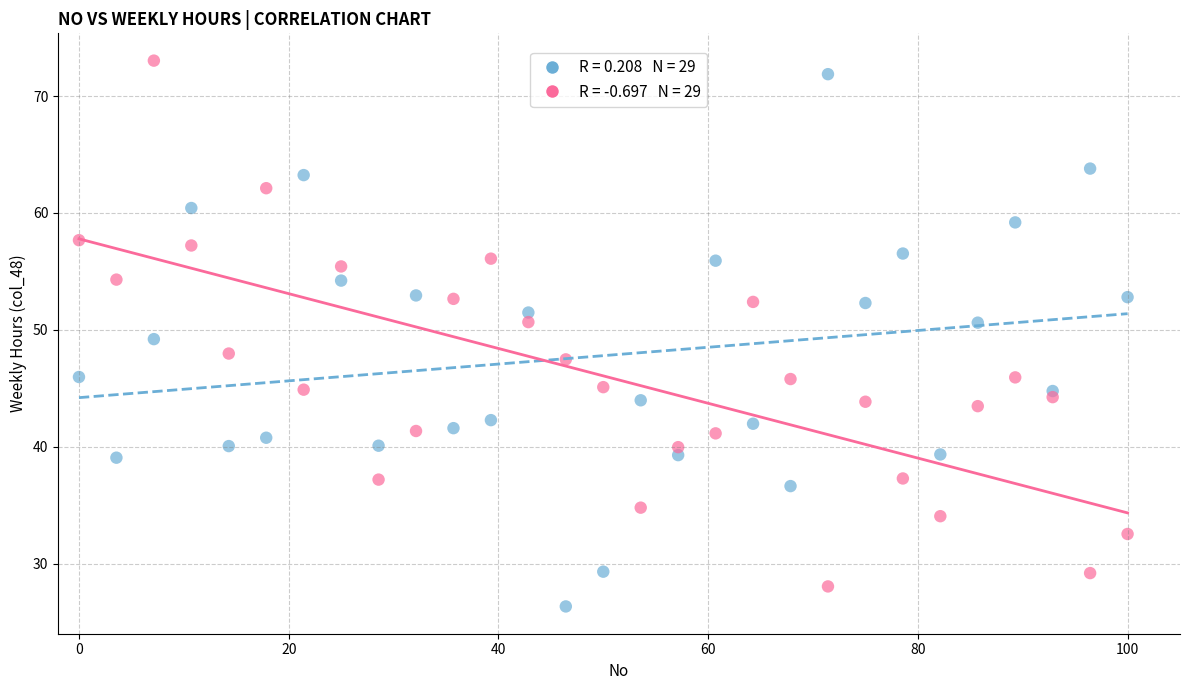

Across all data points, what is the range of X values (max minus min)?

100.0